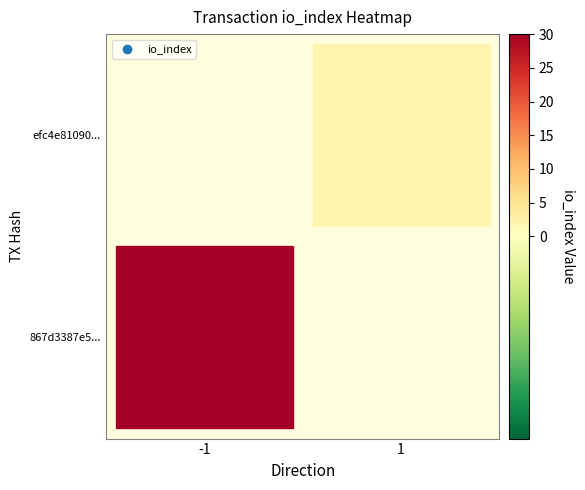

What is the spread (max minus min) of values at io_index?

28